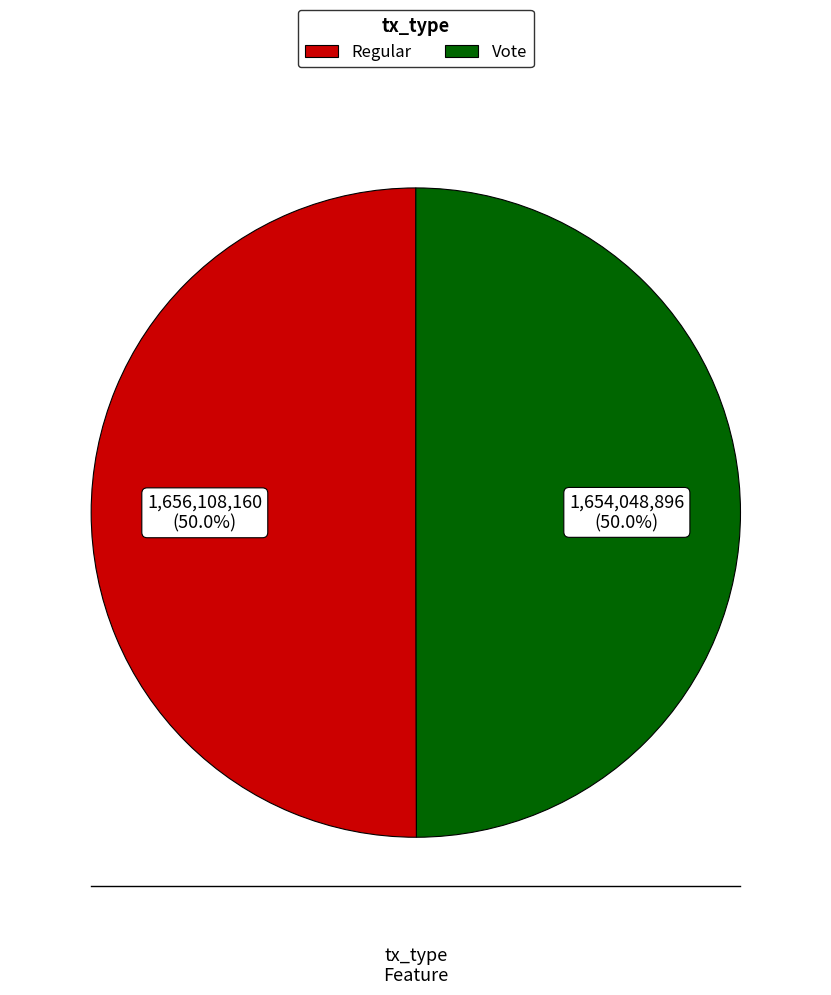

What is the ratio of the value at Vote to the value at Regular?

1.0